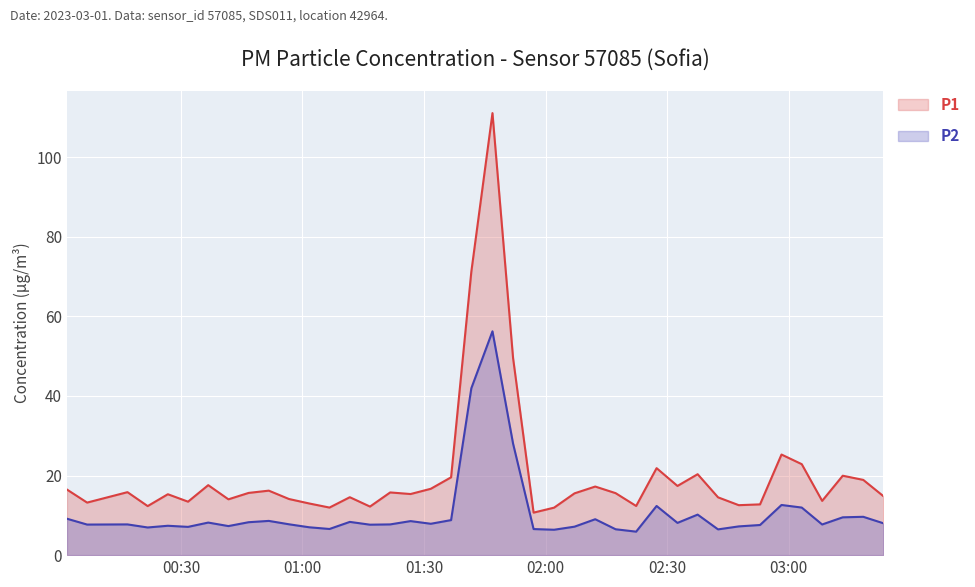

What is the sum of the P2 values at 2023-03-01T00:06:50 and 2023-03-01T02:22:22?

13.6